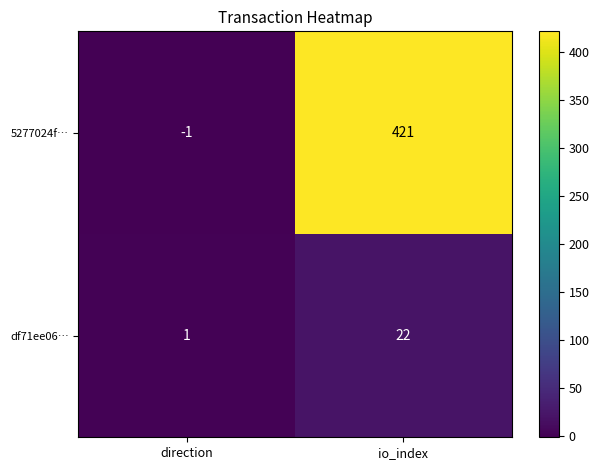

At how many categories does at least one series exceed 294?

1